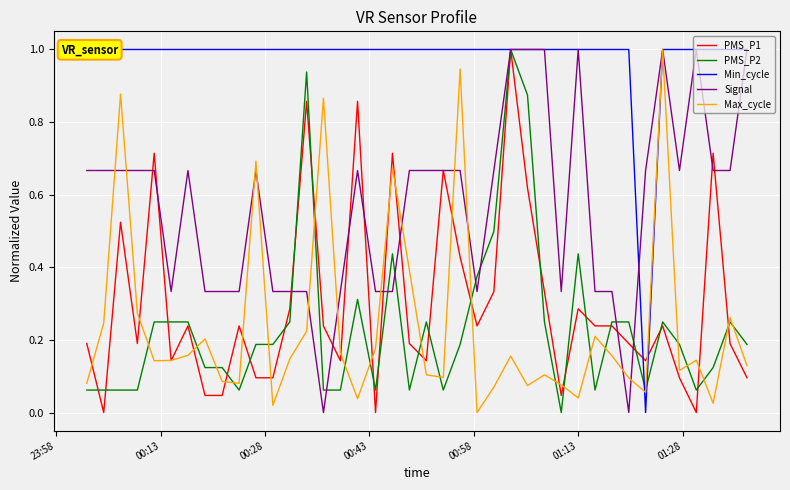

What is the average value of the Max_cycle series?

0.2